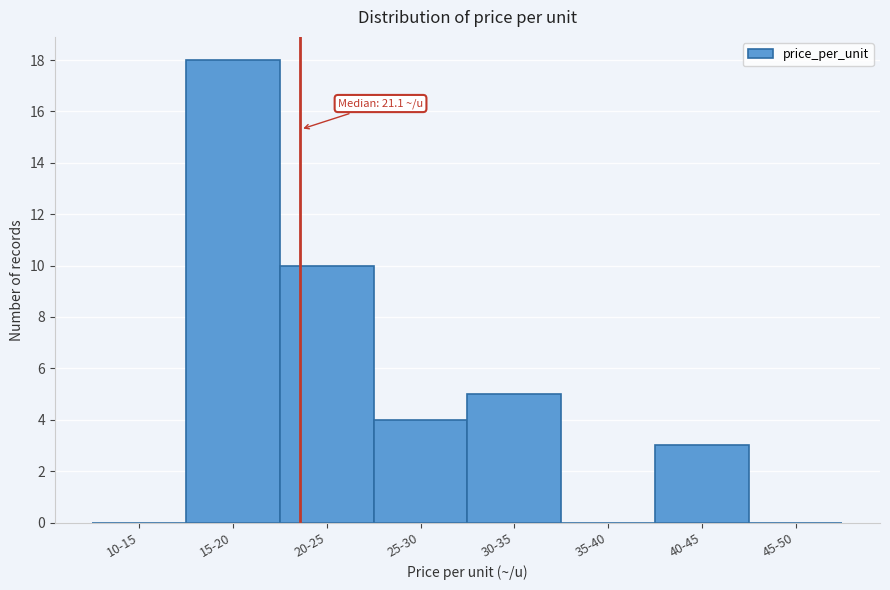

Reading left to right, list all the values displayed in this chart.

10-15=0	15-20=18	20-25=10	25-30=4	30-35=5	35-40=0	40-45=3	45-50=0